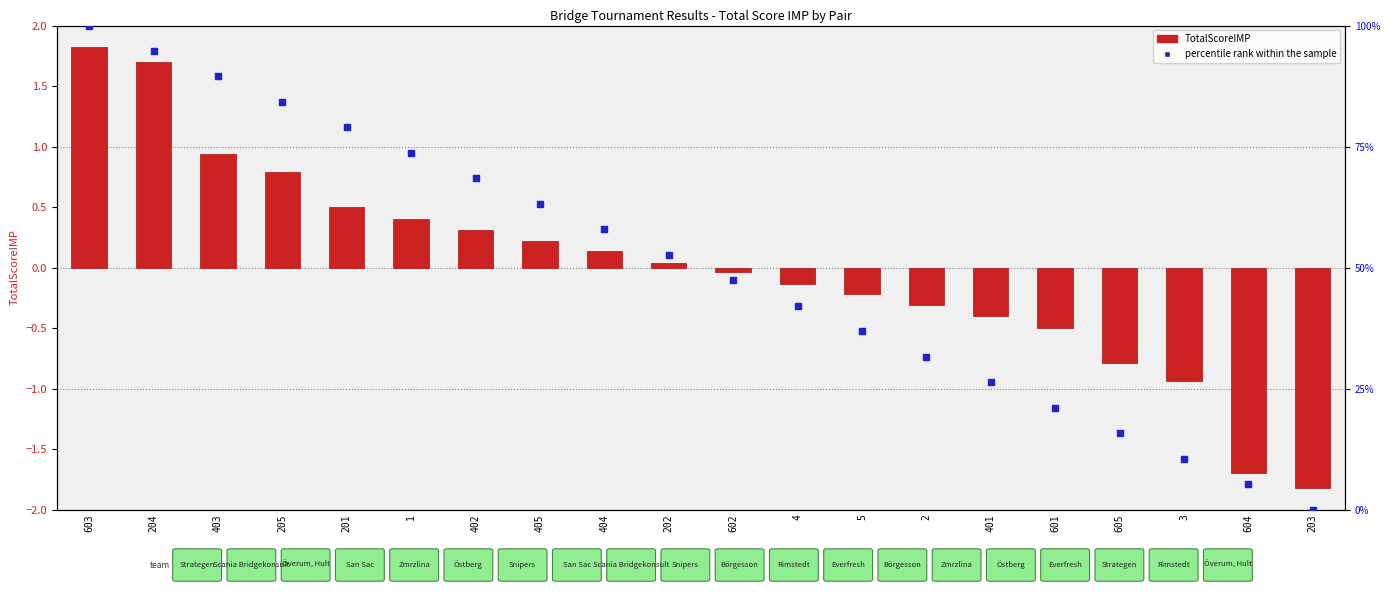

What is the total value across all series at 2?

31.3